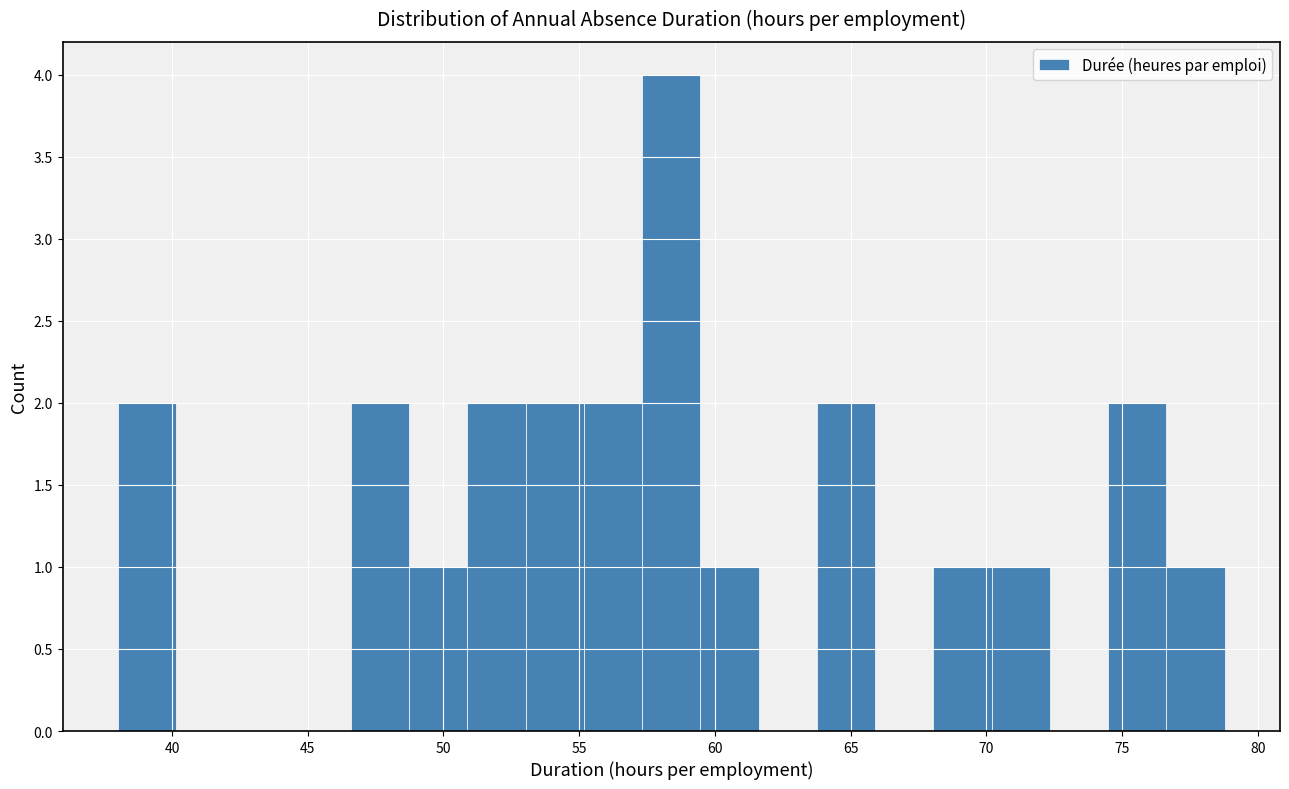

Reading left to right, list every bar in this chart as the range it spans on the x-axis followed by its height. Neither the bar edges nor the heights are printed on the chart, so give them approximately, as read against the axes.

38.0 to 40.0: 2
40.0 to 42.5: 0
42.5 to 44.5: 0
44.5 to 46.5: 0
46.5 to 48.5: 2
48.5 to 51.0: 1
51.0 to 53.0: 2
53.0 to 55.0: 2
55.0 to 57.5: 2
57.5 to 59.5: 4
59.5 to 61.5: 1
61.5 to 64.0: 0
64.0 to 66.0: 2
66.0 to 68.0: 0
68.0 to 70.0: 1
70.0 to 72.5: 1
72.5 to 74.5: 0
74.5 to 76.5: 2
76.5 to 79.0: 1